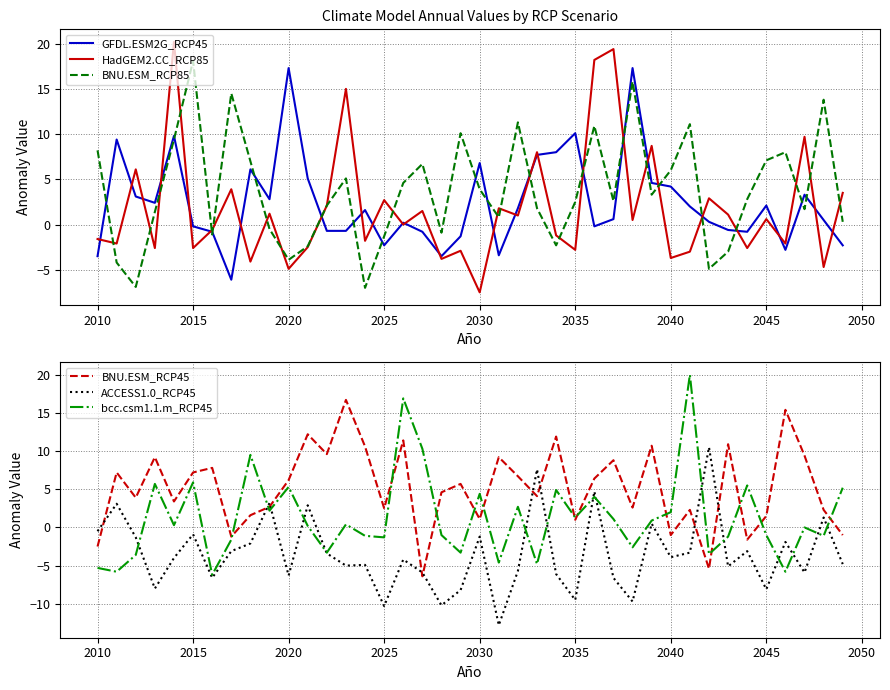

What is the highest value of the HadGEM2.CC_RCP85 series?

20.2